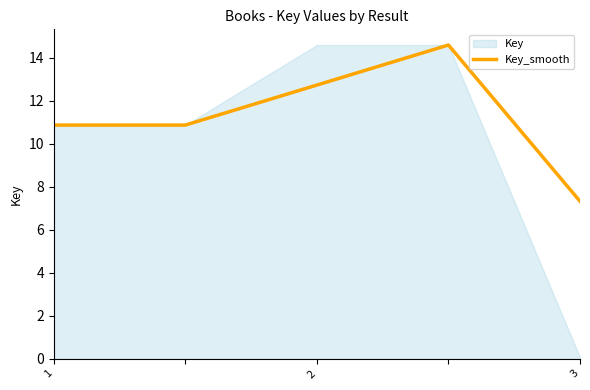

At which label is the value closest to 10?

1